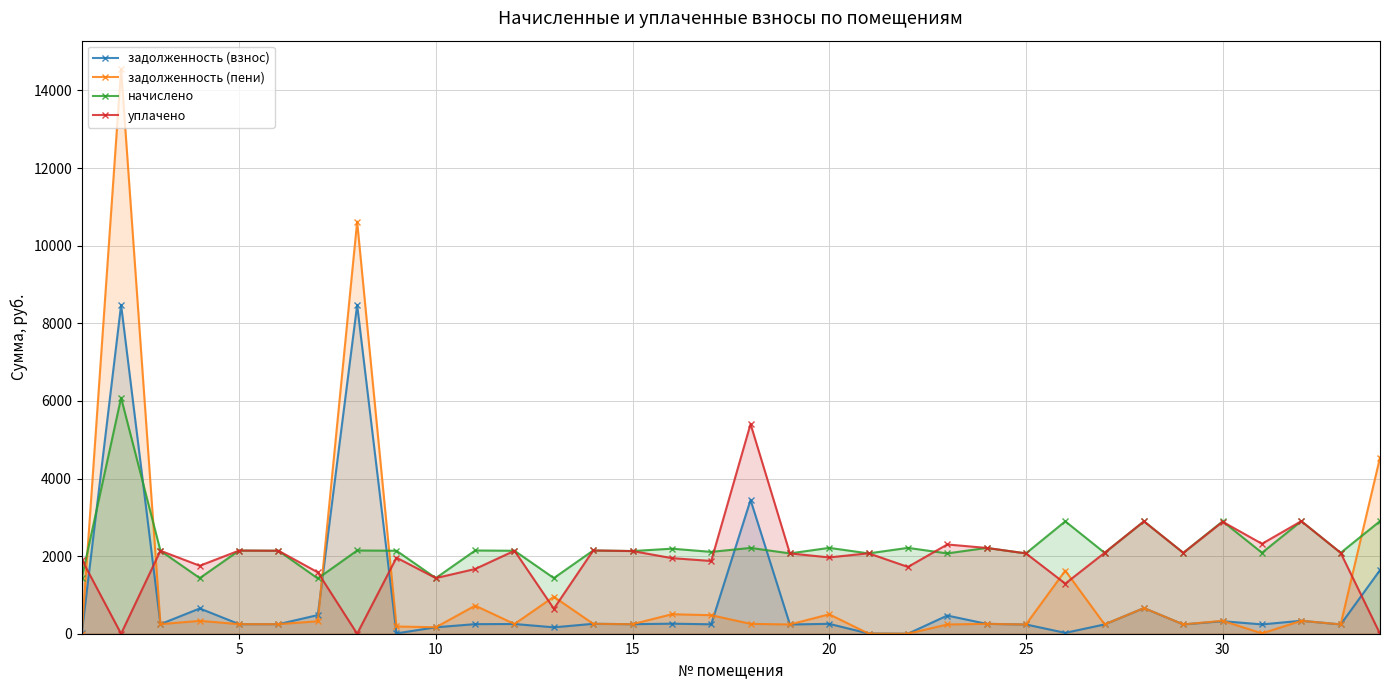

Which series has the largest range (max minus min)?

задолженность (пени)